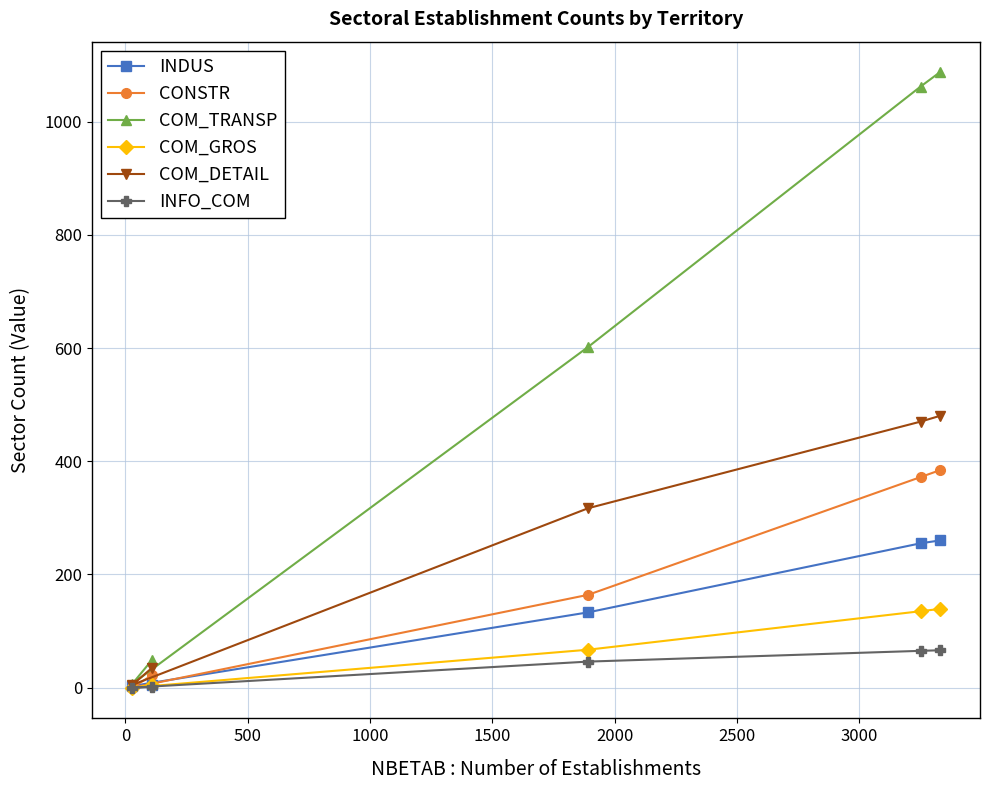

Which series has the largest total across all categories?

COM_TRANSP